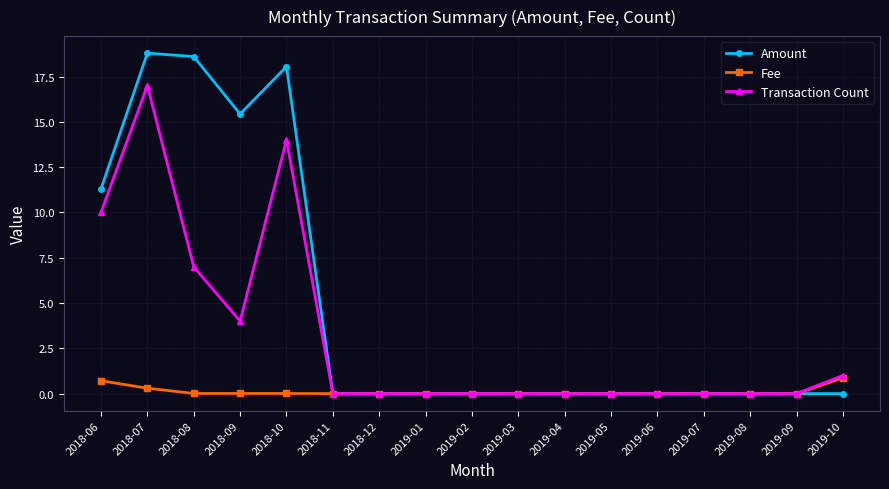

At which category is the sum across all series the highest?

2018-07